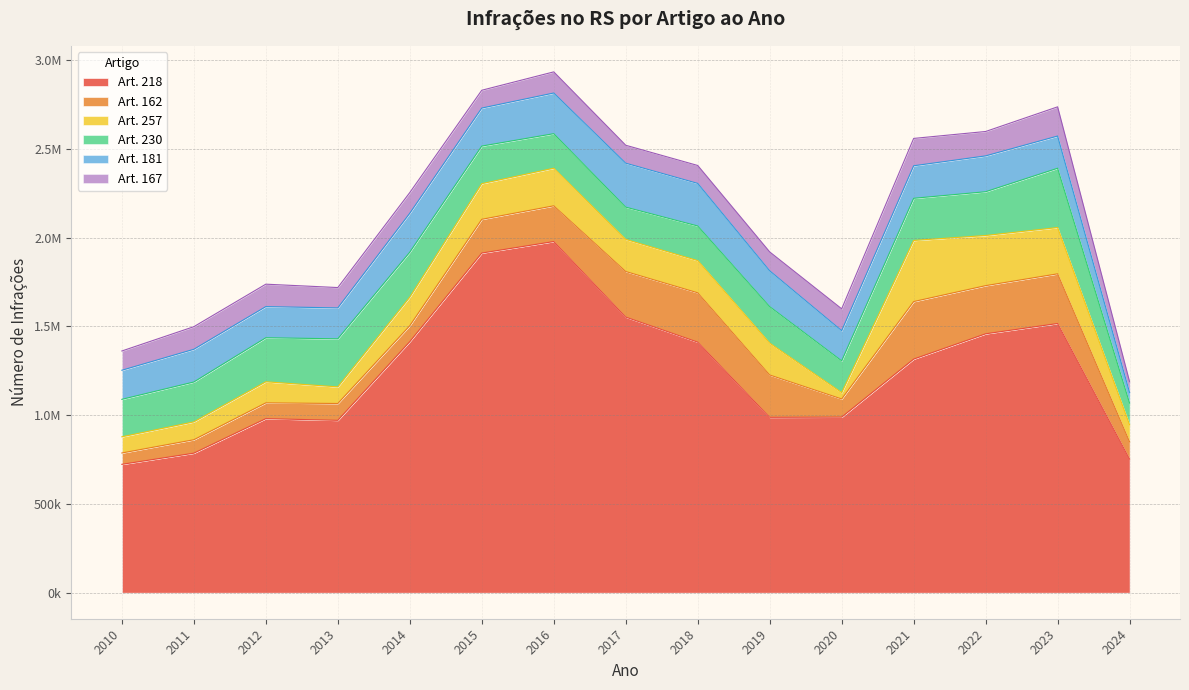

What is the maximum value for 162?

324106